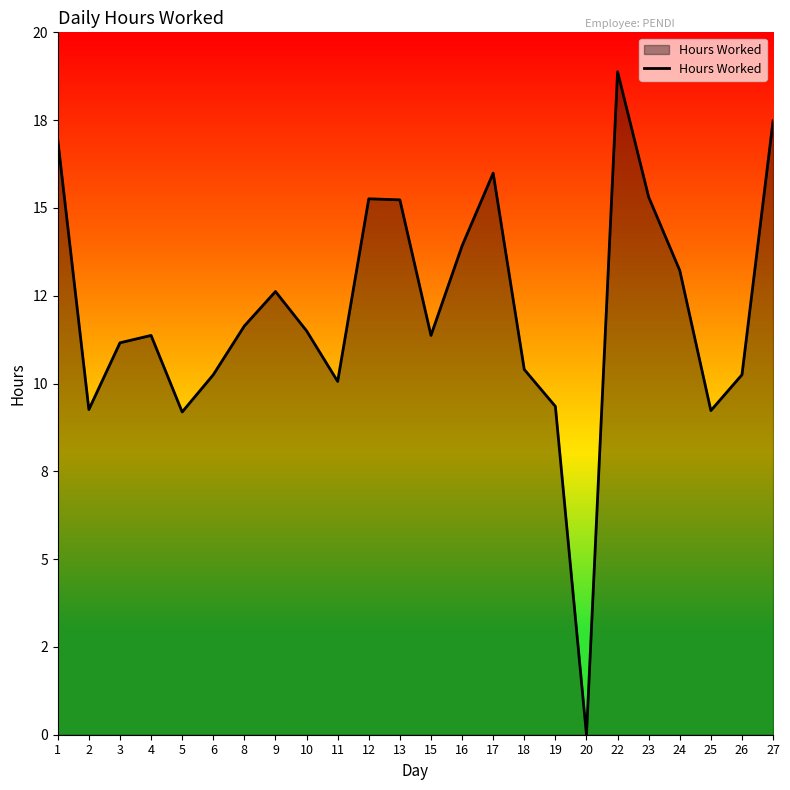

What is the ratio of the value at 5 to the value at 17?

0.6